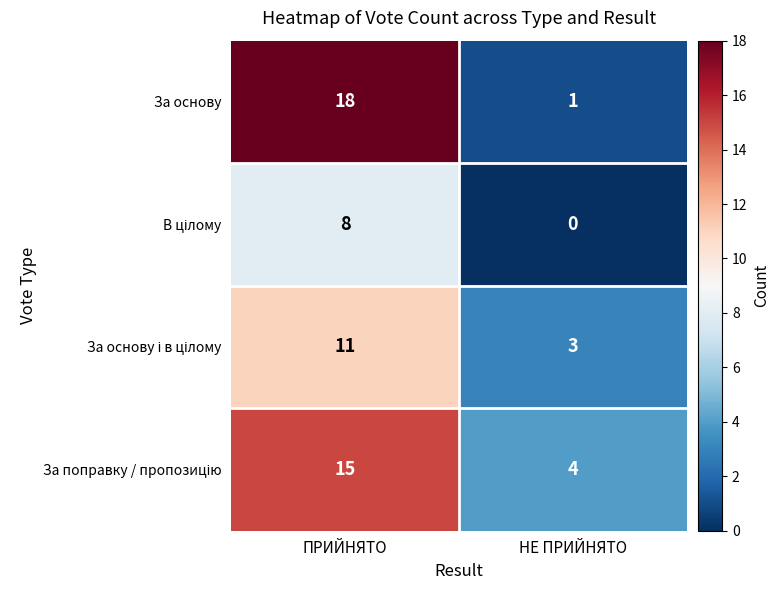

At which label is За основу closest to 9?

НЕ ПРИЙНЯТО